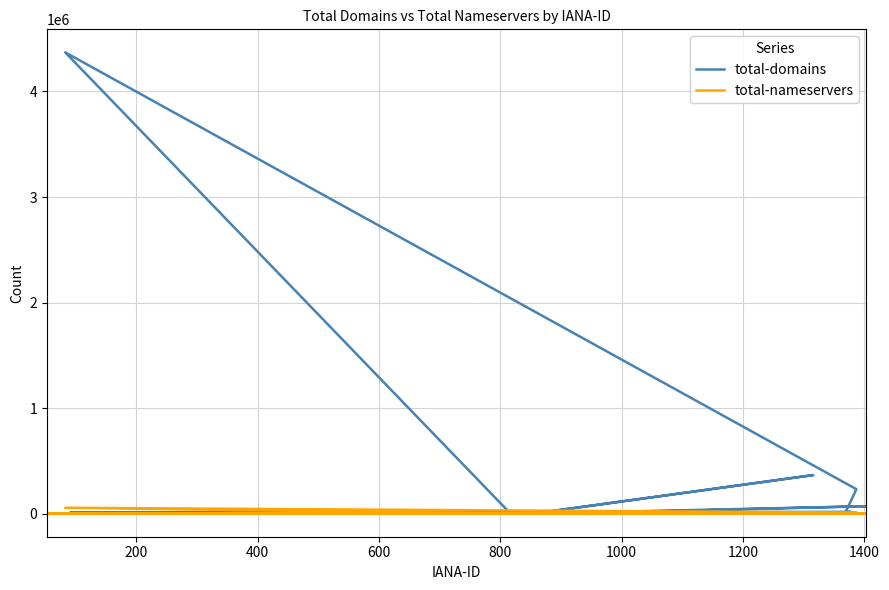

What are all the series names shown in the legend?

total-domains, total-nameservers